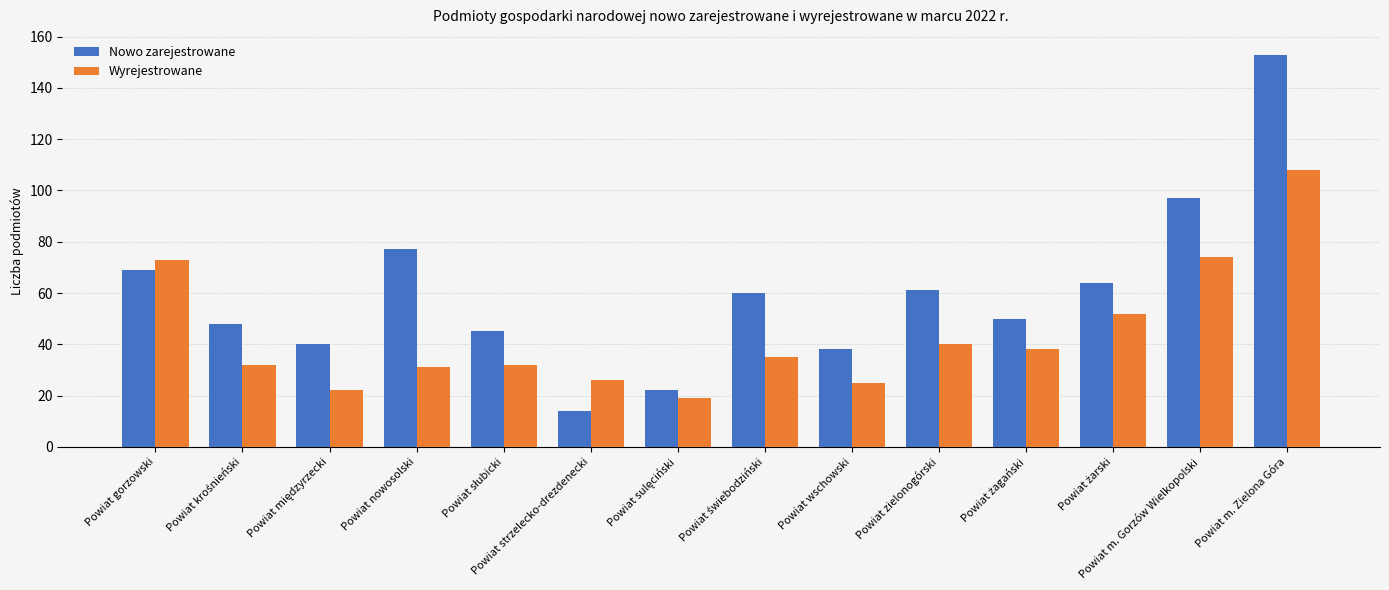

Which series has the largest range (max minus min)?

Nowo zarejestrowane